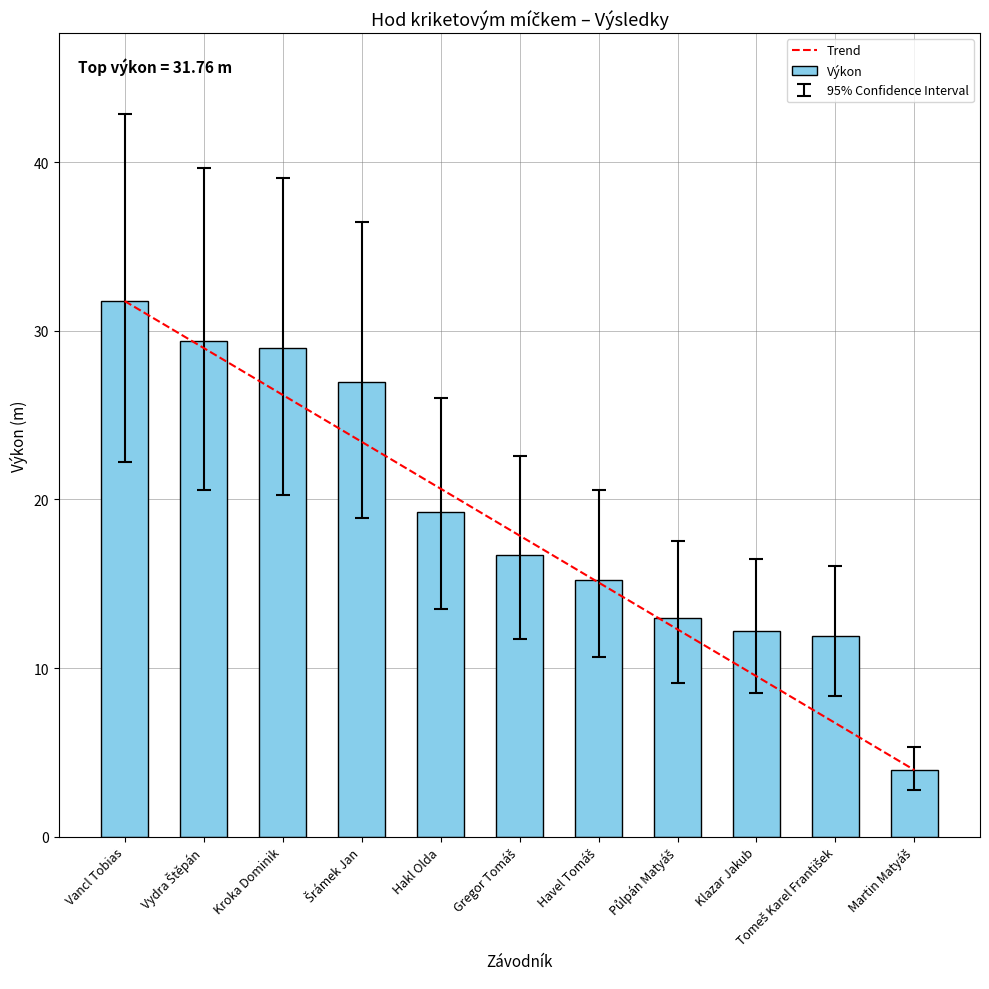

What is the difference between the maximum and minimum values?

27.8